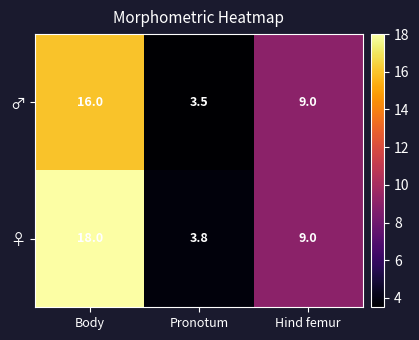

At which category does the chart reach its peak across all series?

Body